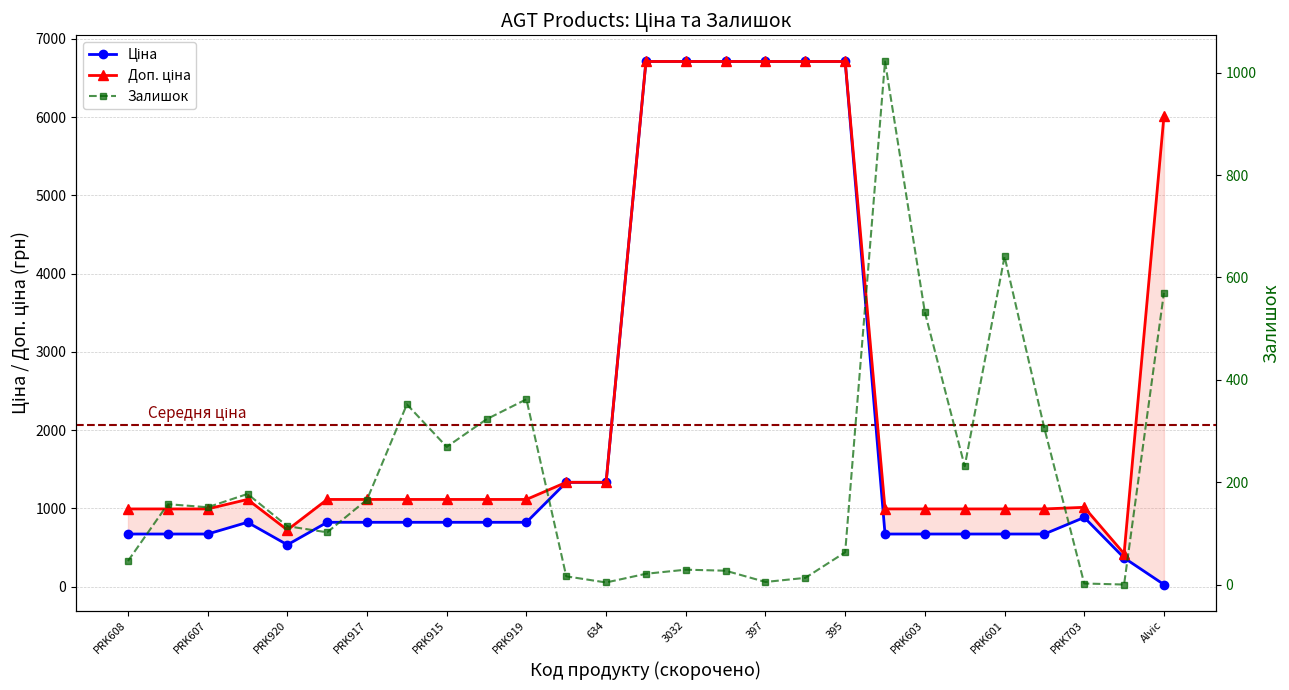

What is the average value of the Доп. ціна series?

2475.4